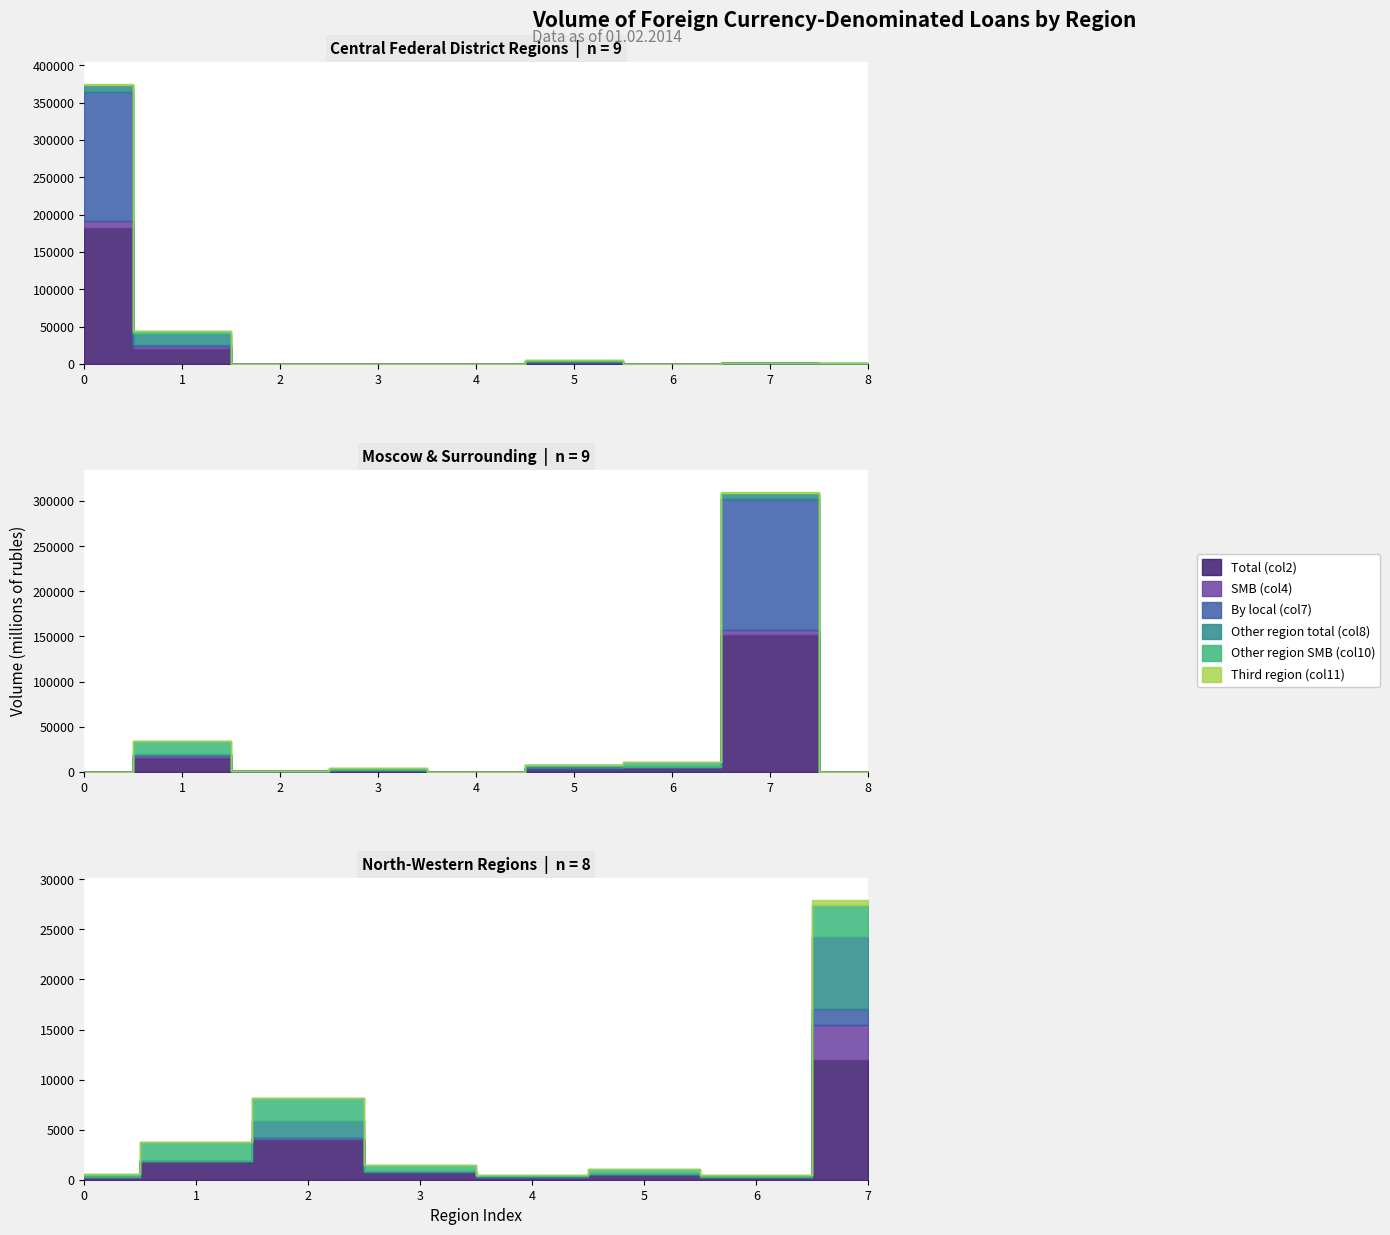

How many interior local peaks does the SMB (col4) series have?

6